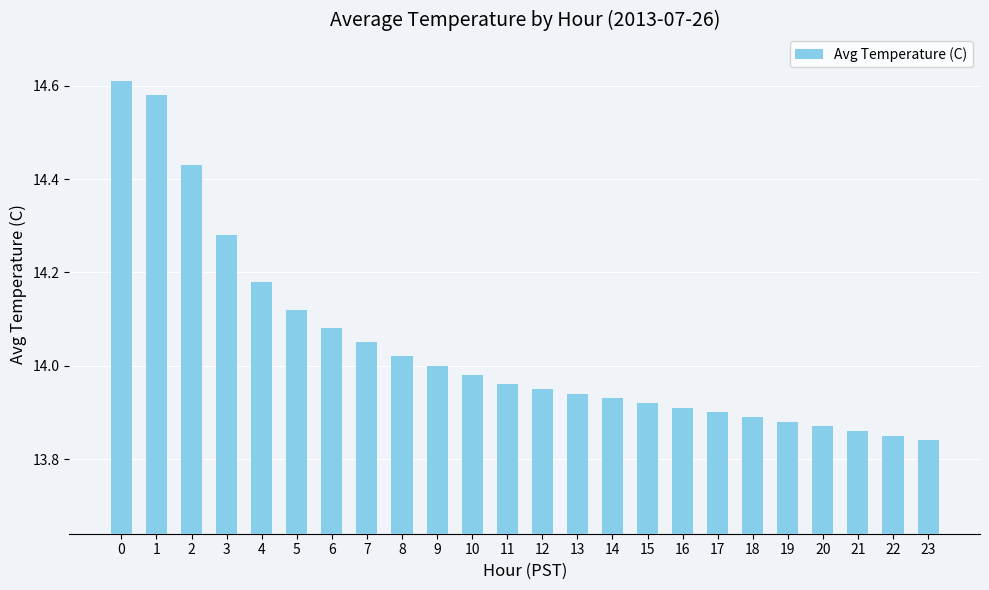

What is the change in value from 0 to 19?

-0.7